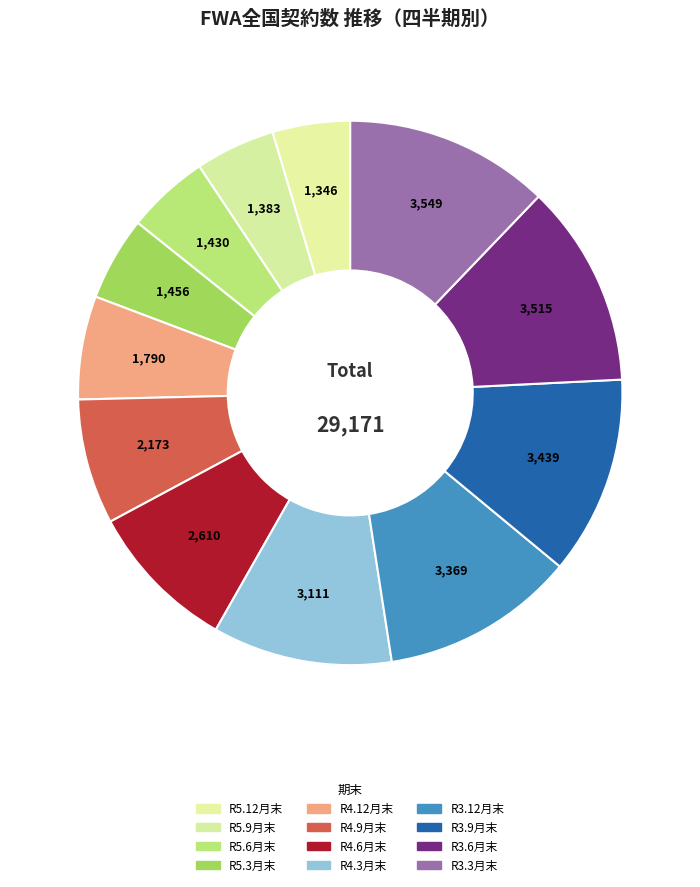

How many segments does this pie chart have?

12